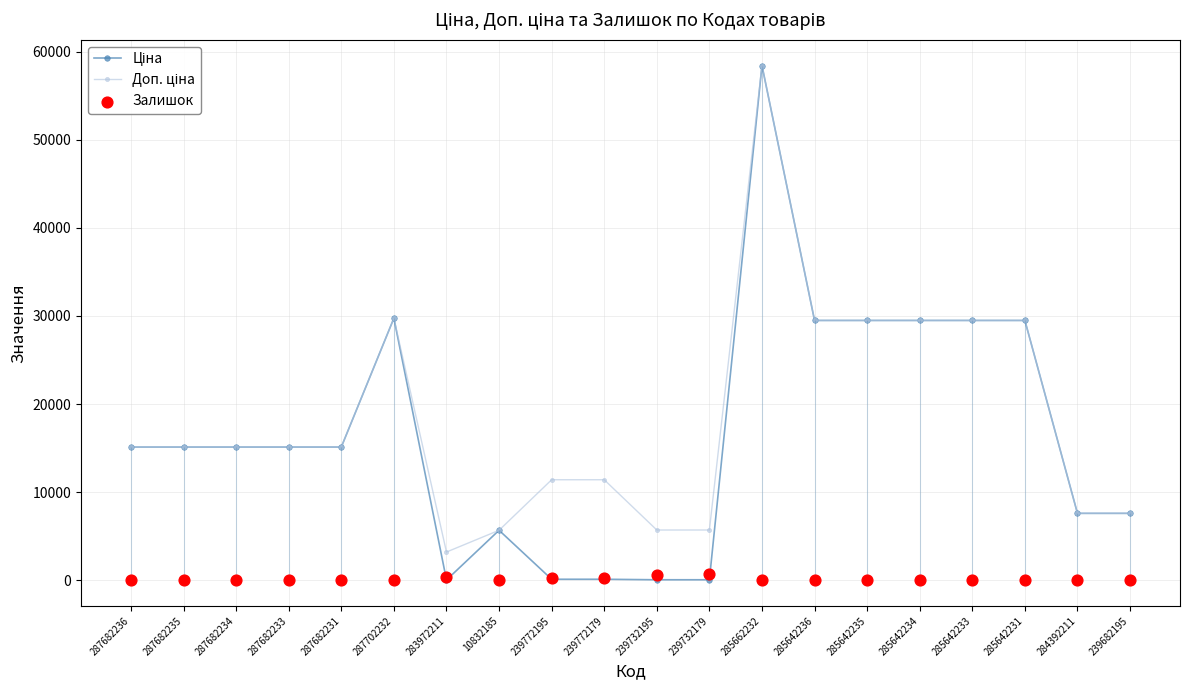

At how many categories does at least one series exceed 16316?

7